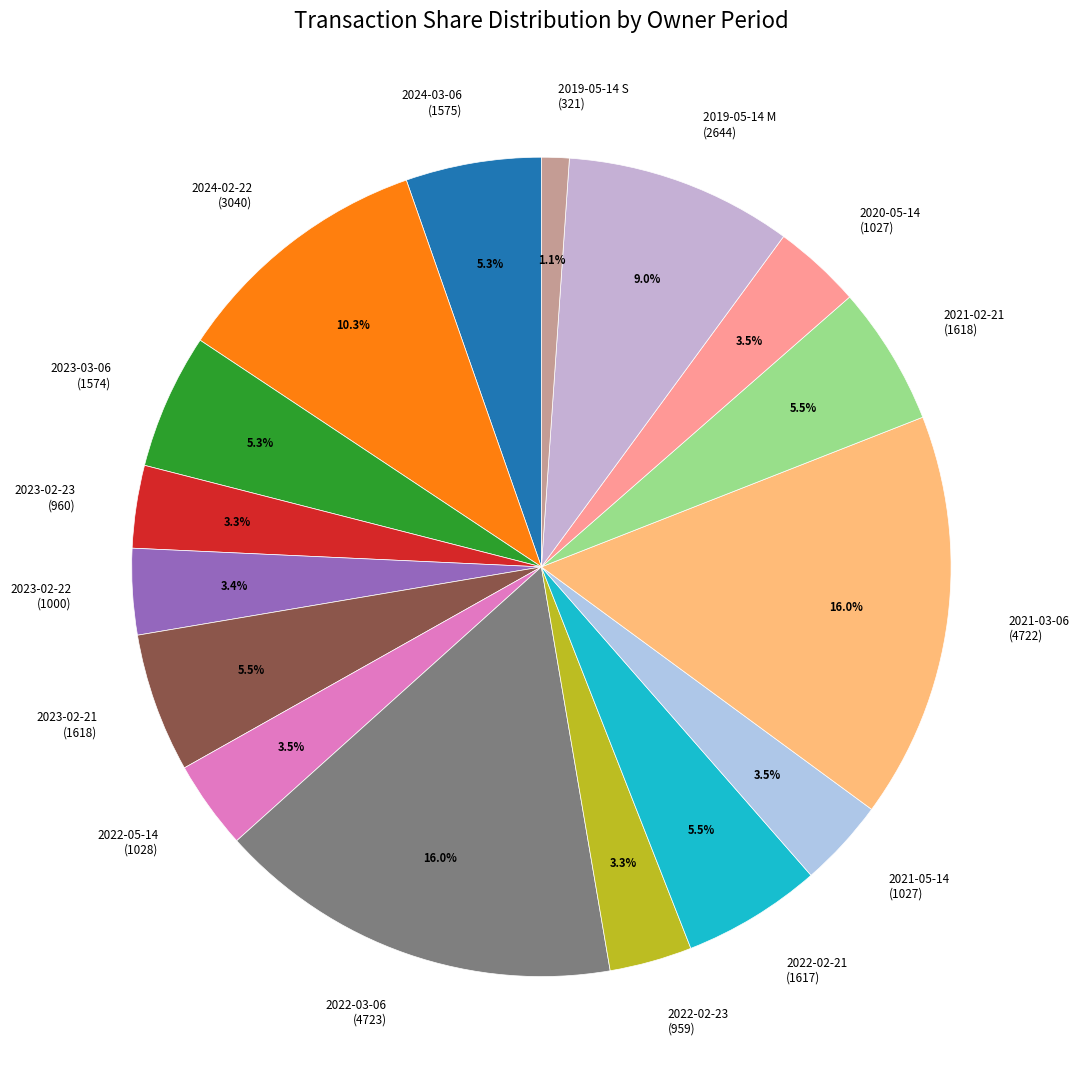

Which category has the smallest portion of the pie?

2019-05-14 S (321)